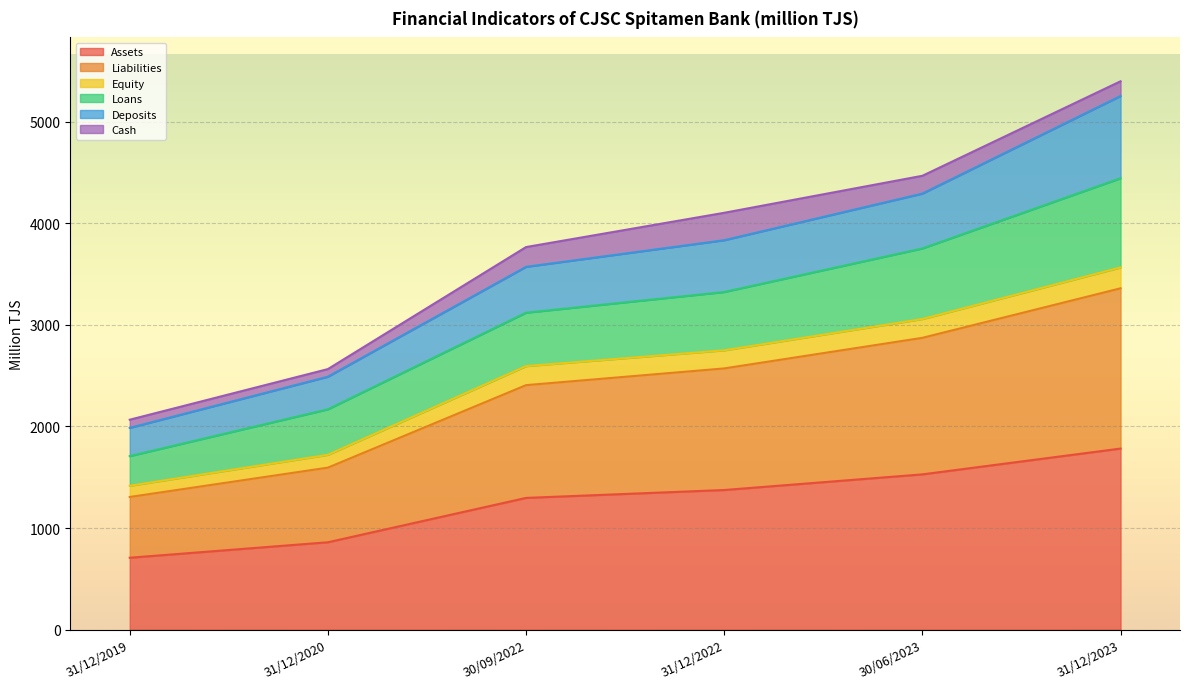

How many lines are shown in the chart?

6